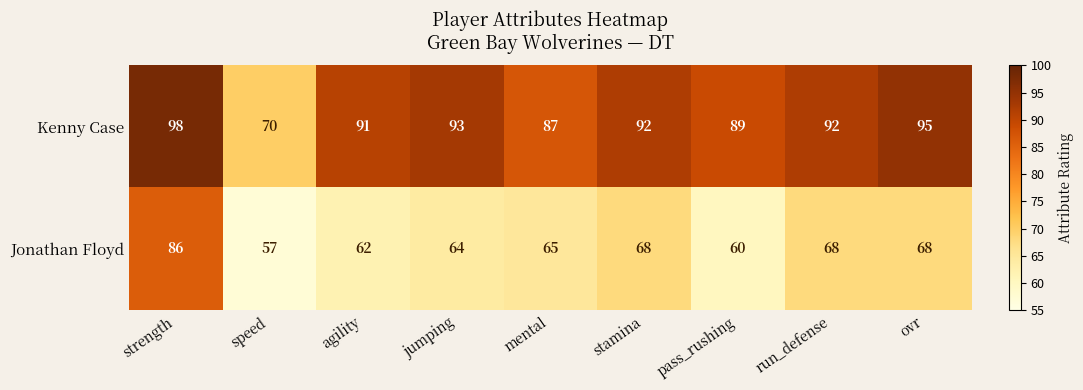

At which category is the sum across all series the highest?

strength